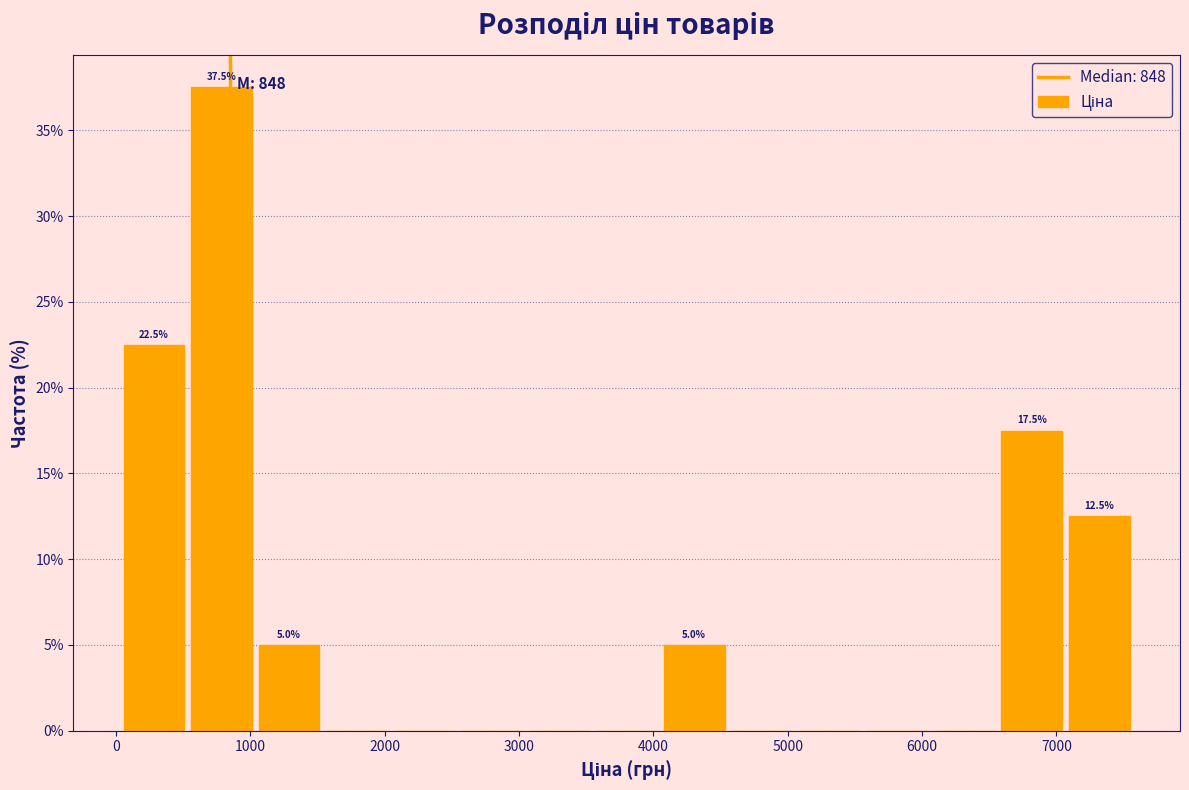

Which range on the x-axis has the tallest bar?

600 to 1100